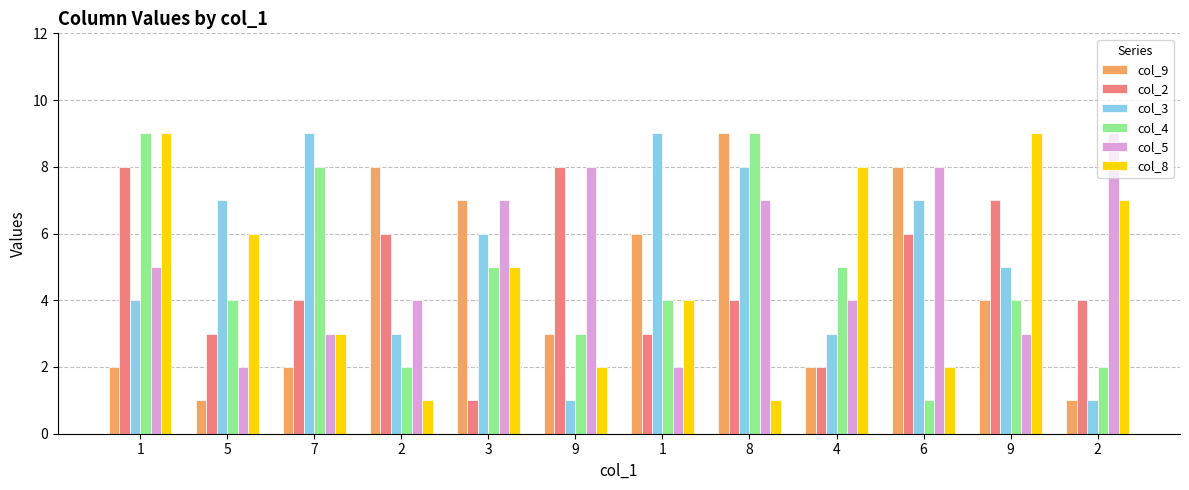

Between 6 and 8, which is larger?

8